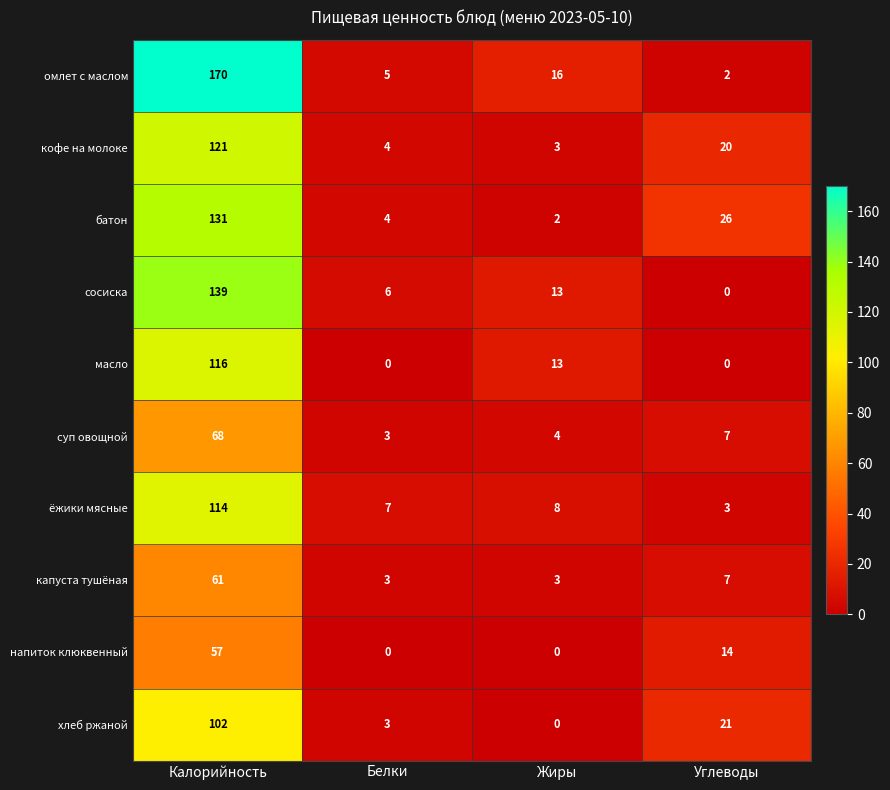

At which category does the chart reach its peak across all series?

Калорийность